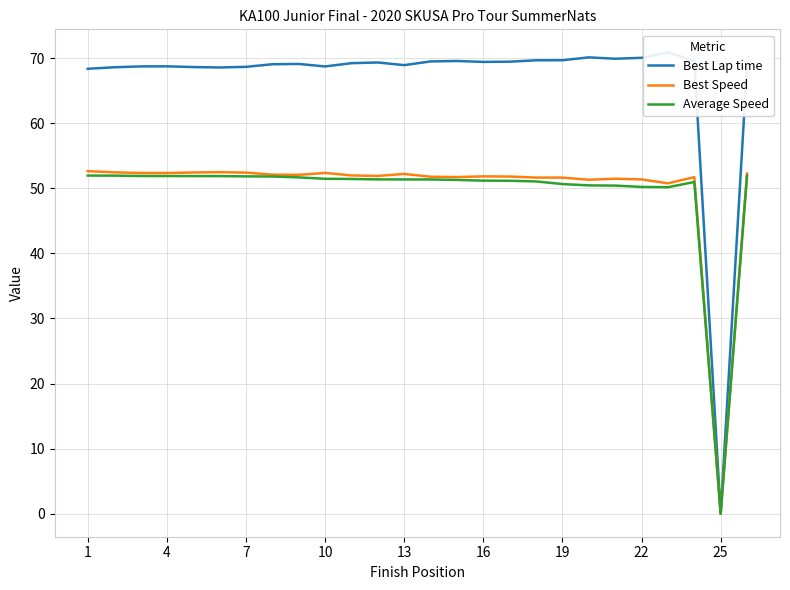

In Average Speed, how many points are lower than both neighbors (excluding endpoints)?

2